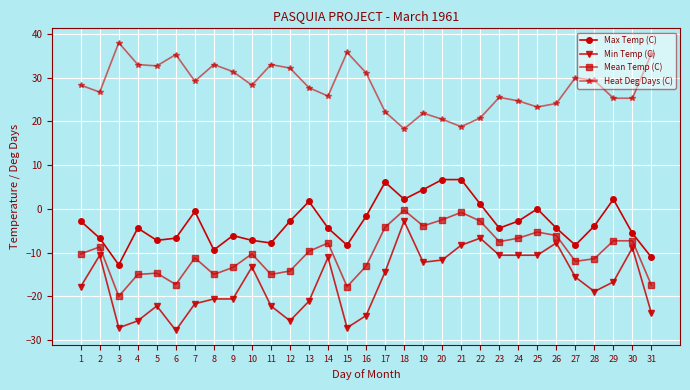

Is the value of Mean Temp (C) at 10 greater than the value of Min Temp (C) at 28?

Yes